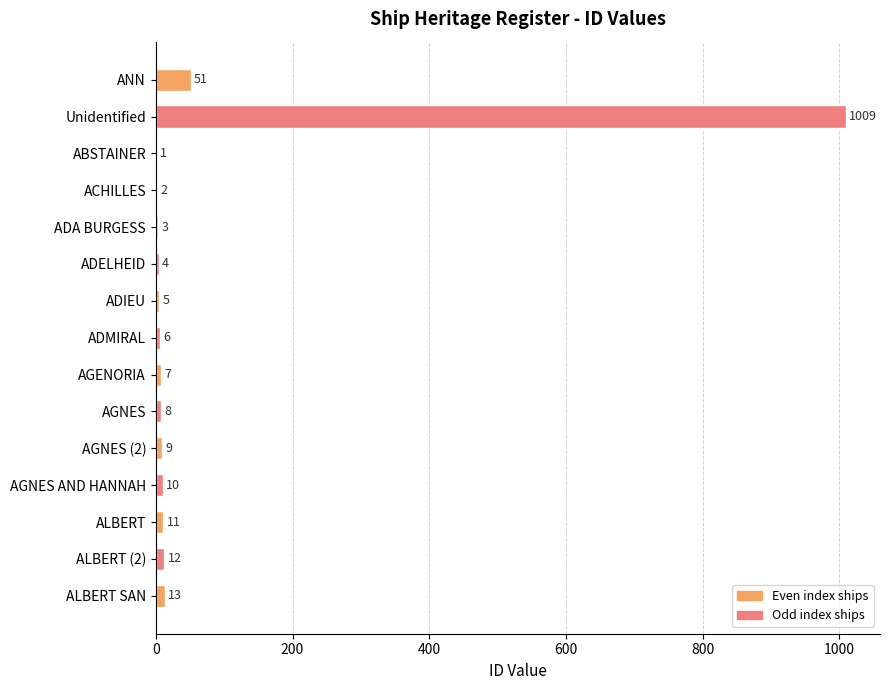

Are the bars horizontal?

Yes